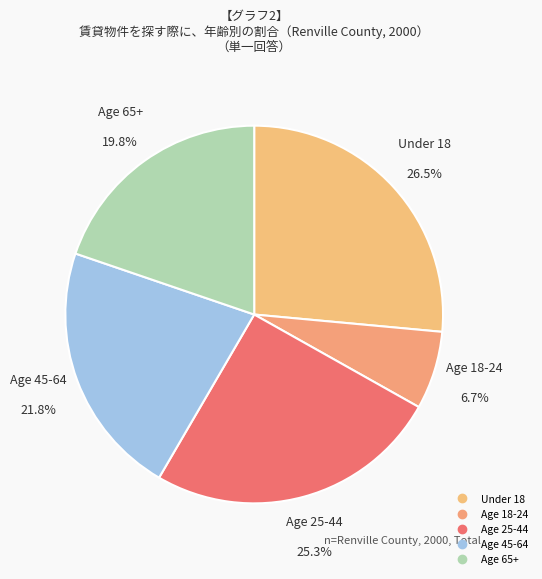

Count the number of slices in the pie.

5